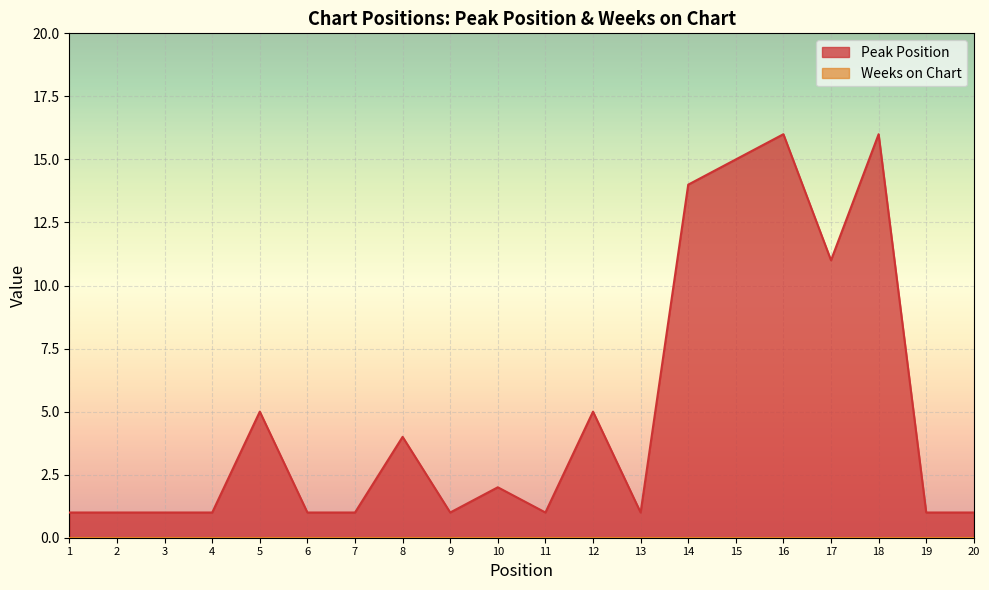

At which category does the data reach its first local valley?

9